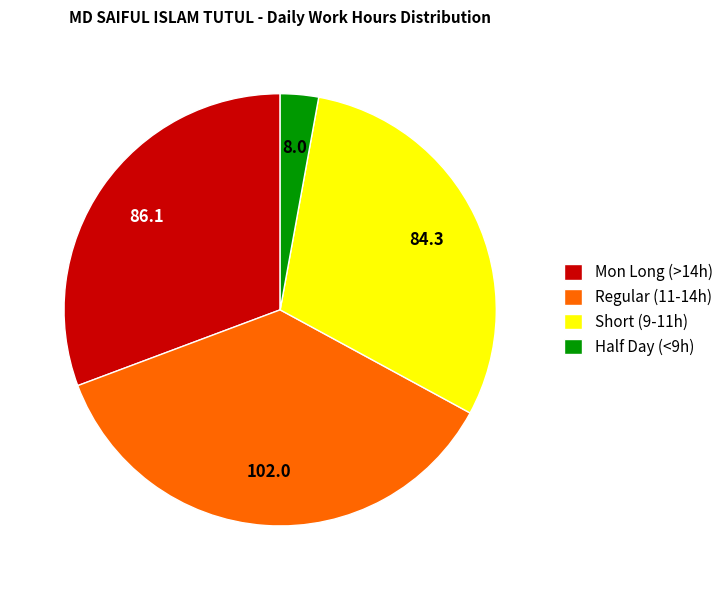

How many slices are in this pie chart?

4